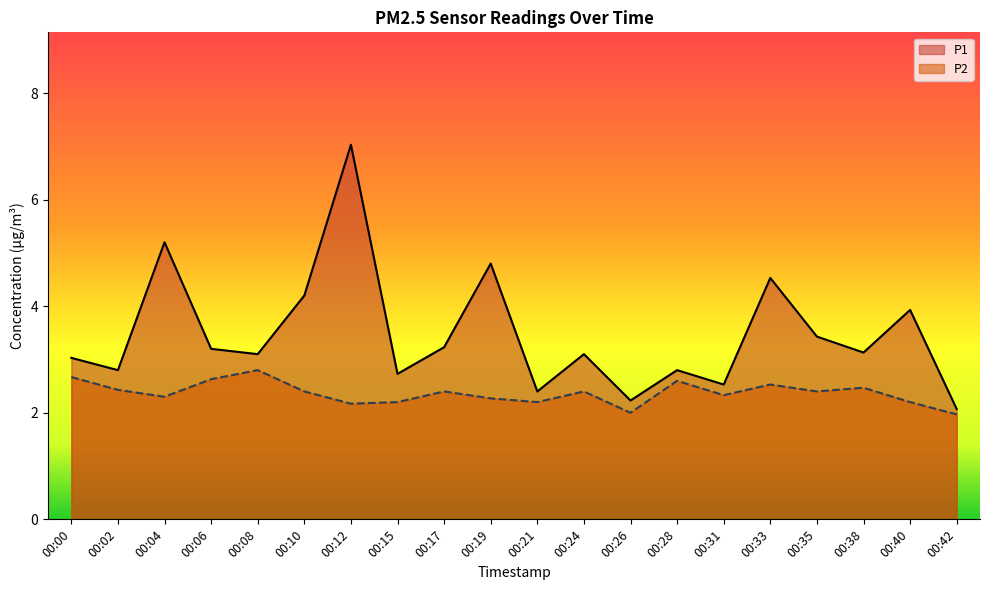

What is the difference between the P1 values at 00:28 and 00:15?

0.1